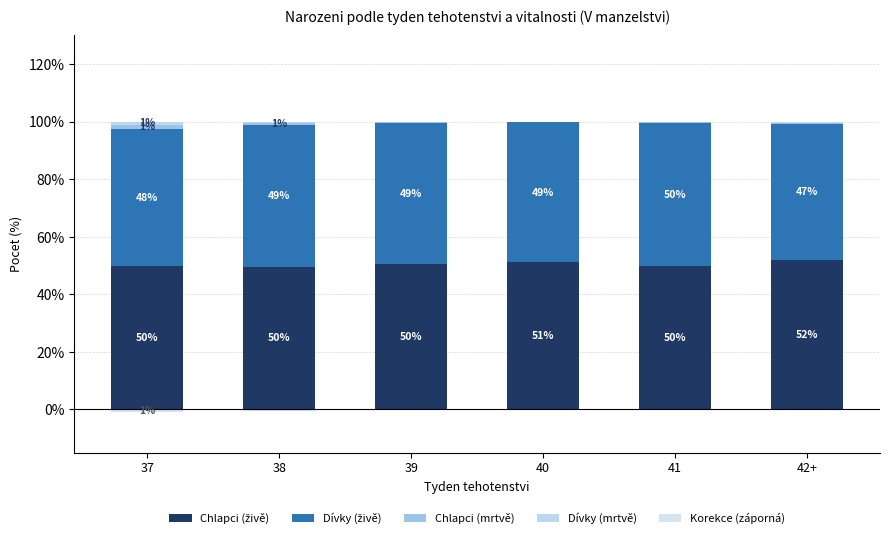

What is the label of the 2nd bar from the right?

41